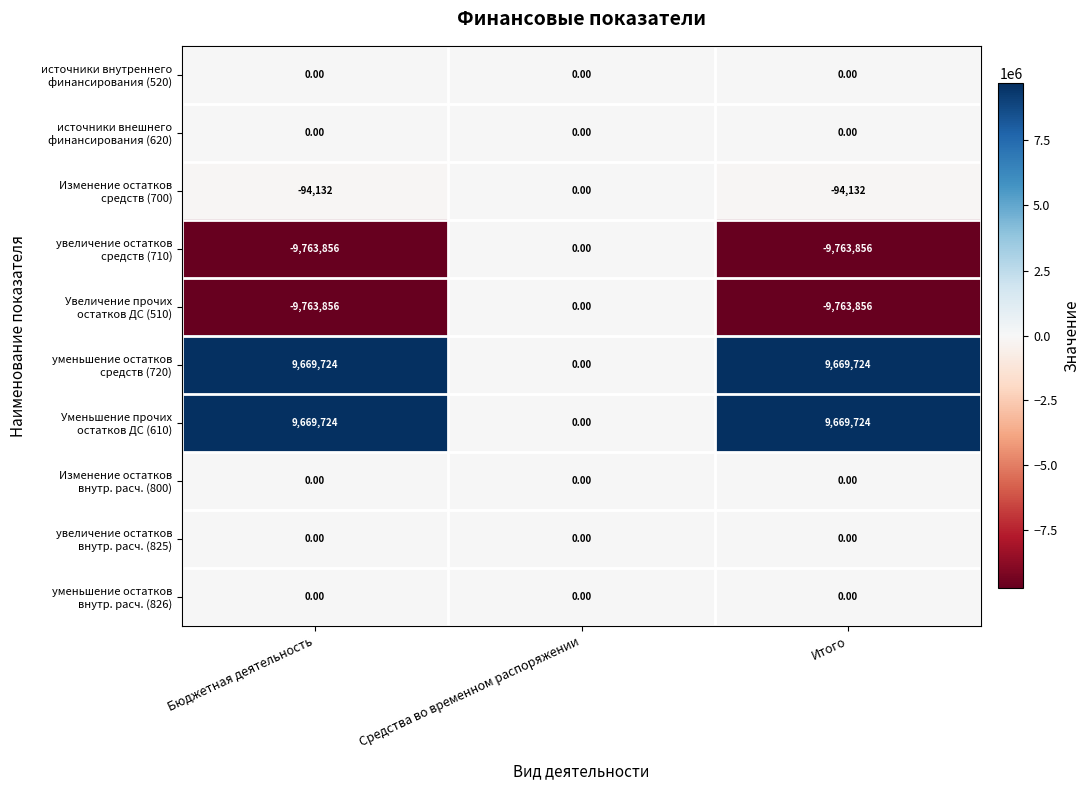

What is the minimum value shown in the chart?

-9763856